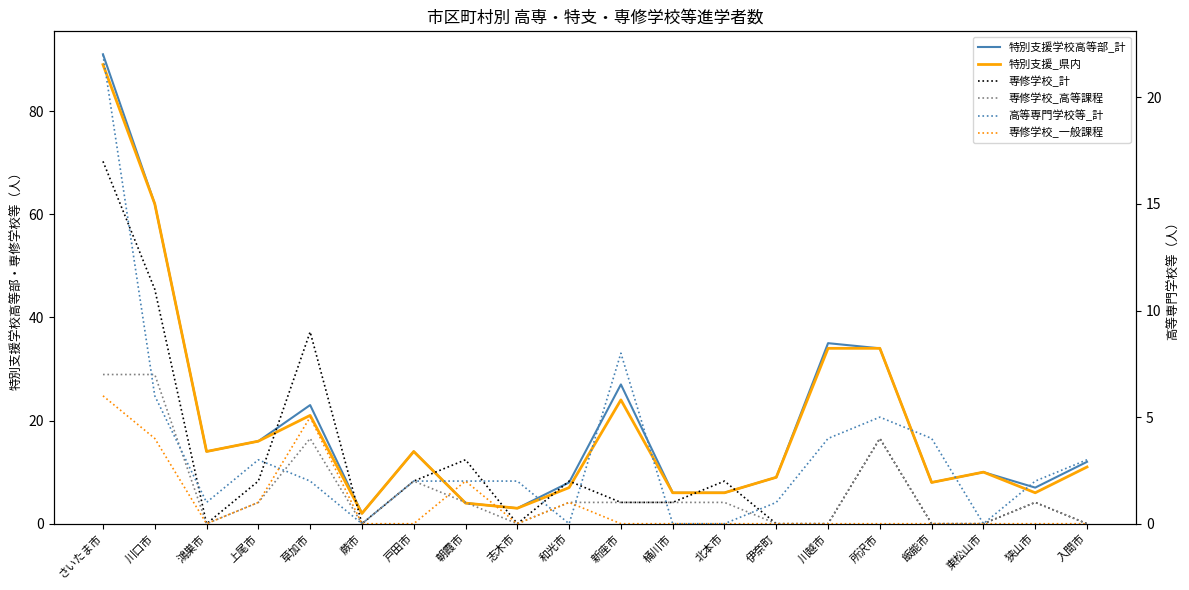

Is the value of 特別支援_県内 at 川口市 greater than the value of 専修学校_計 at 和光市?

Yes